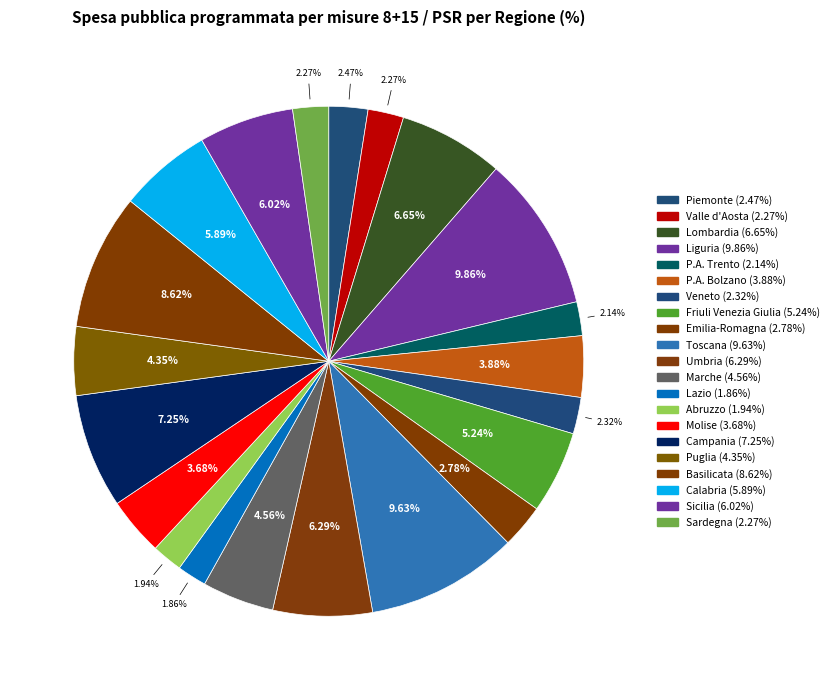

What portion of the pie excludes Valle d'Aosta?

97.7%